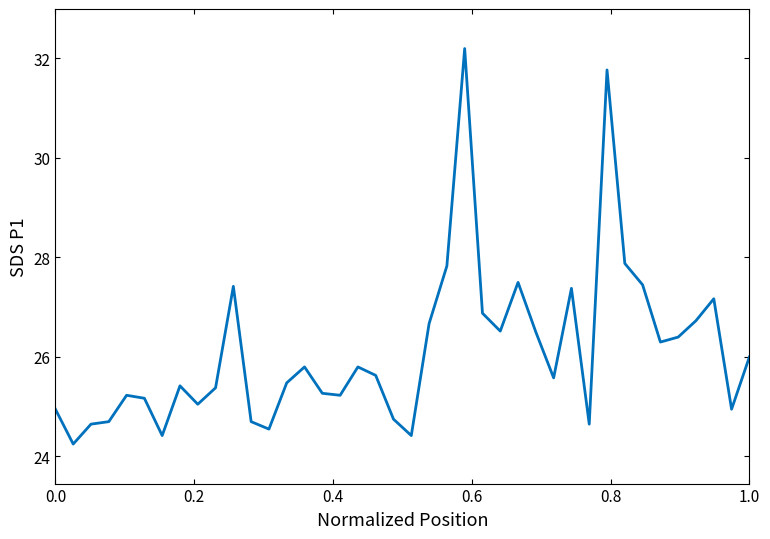

What is the maximum value shown in the chart?

32.2